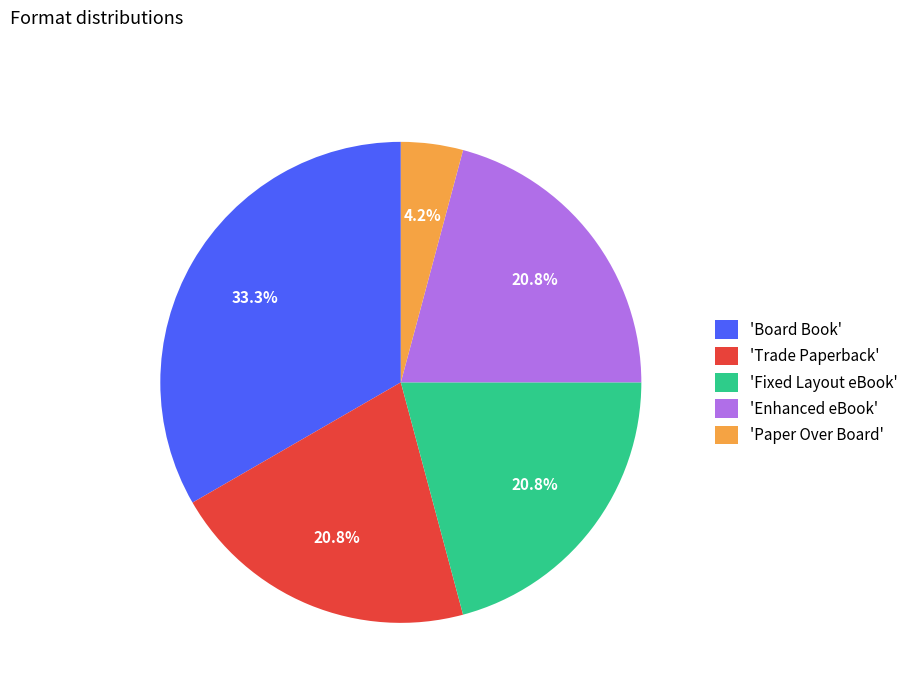

Combined, what portion of the pie is 'Fixed Layout eBook' and 'Board Book'?

54.2%